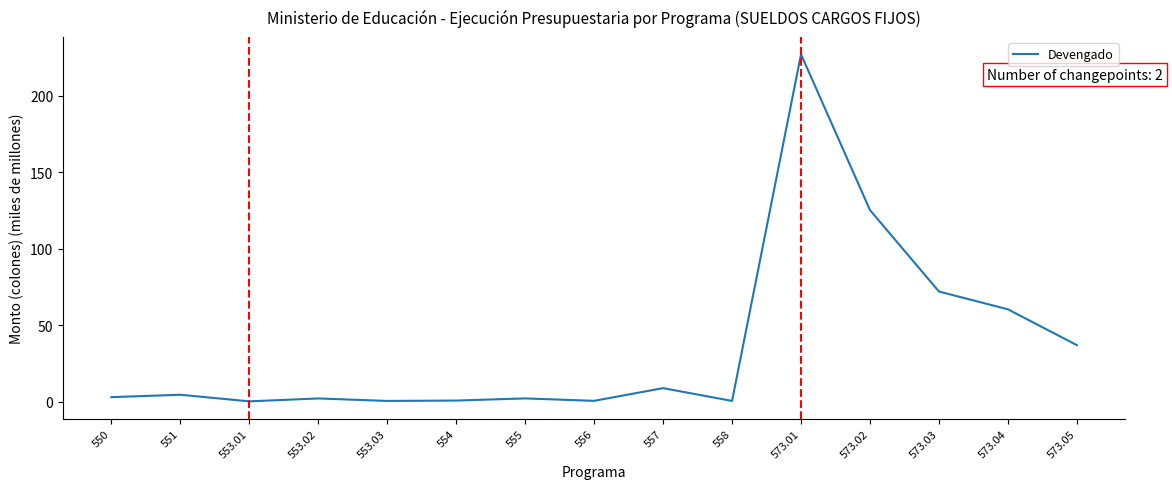

What is the sum of all values?

543.2